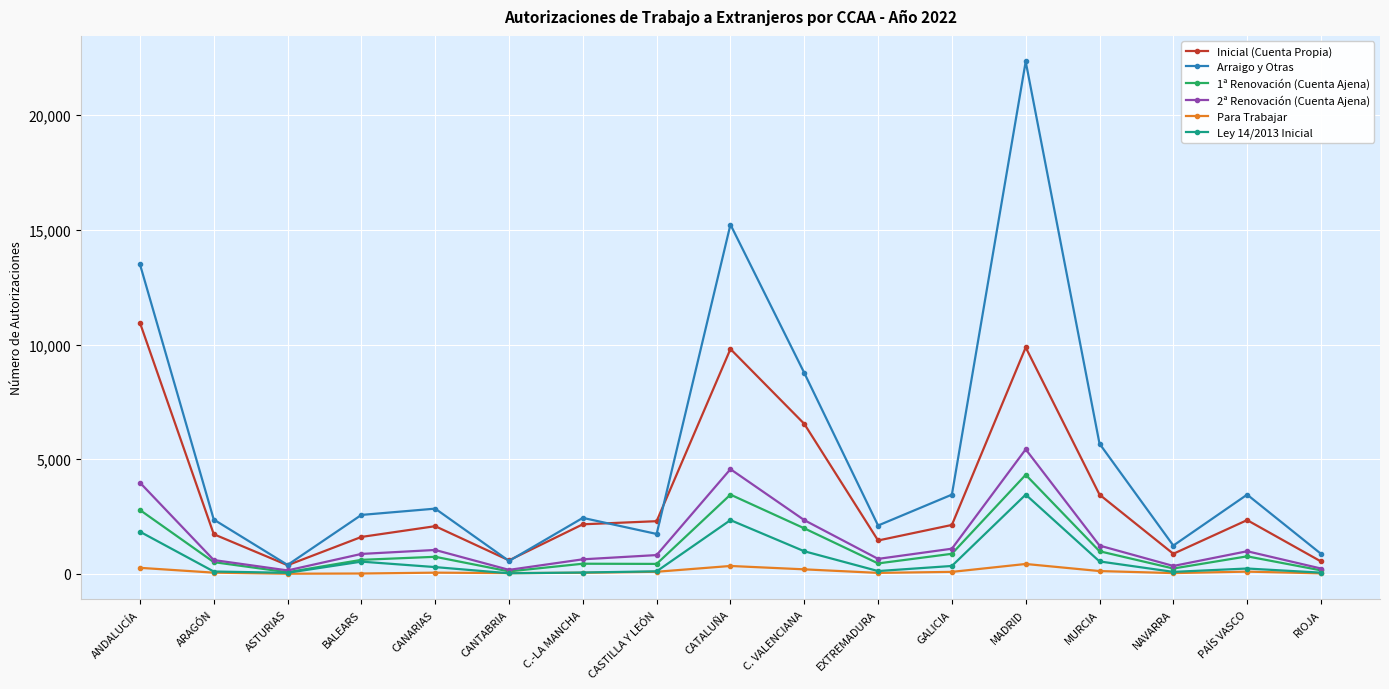

What position from the left is RIOJA?

17